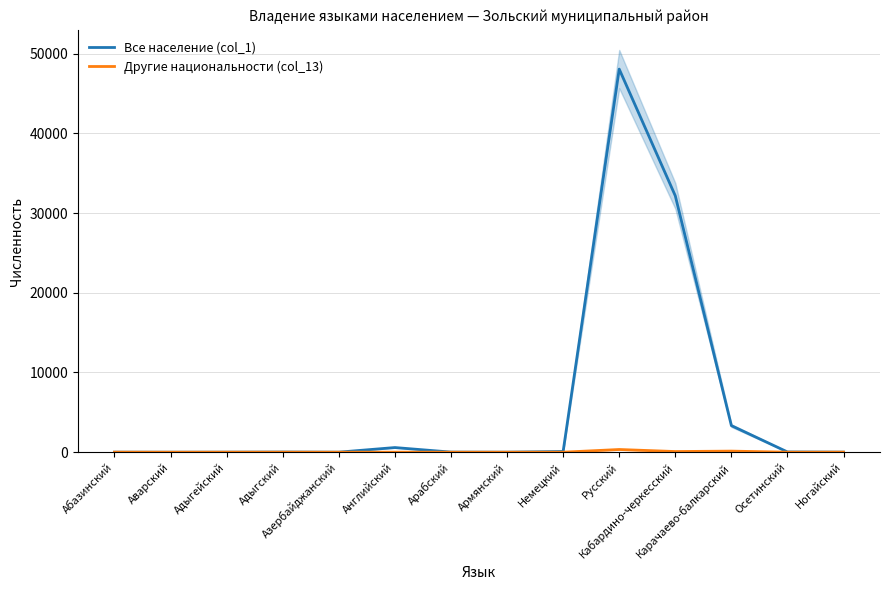

True or false: Все население (col_1) and Другие национальности (col_13) cross at least once.

False